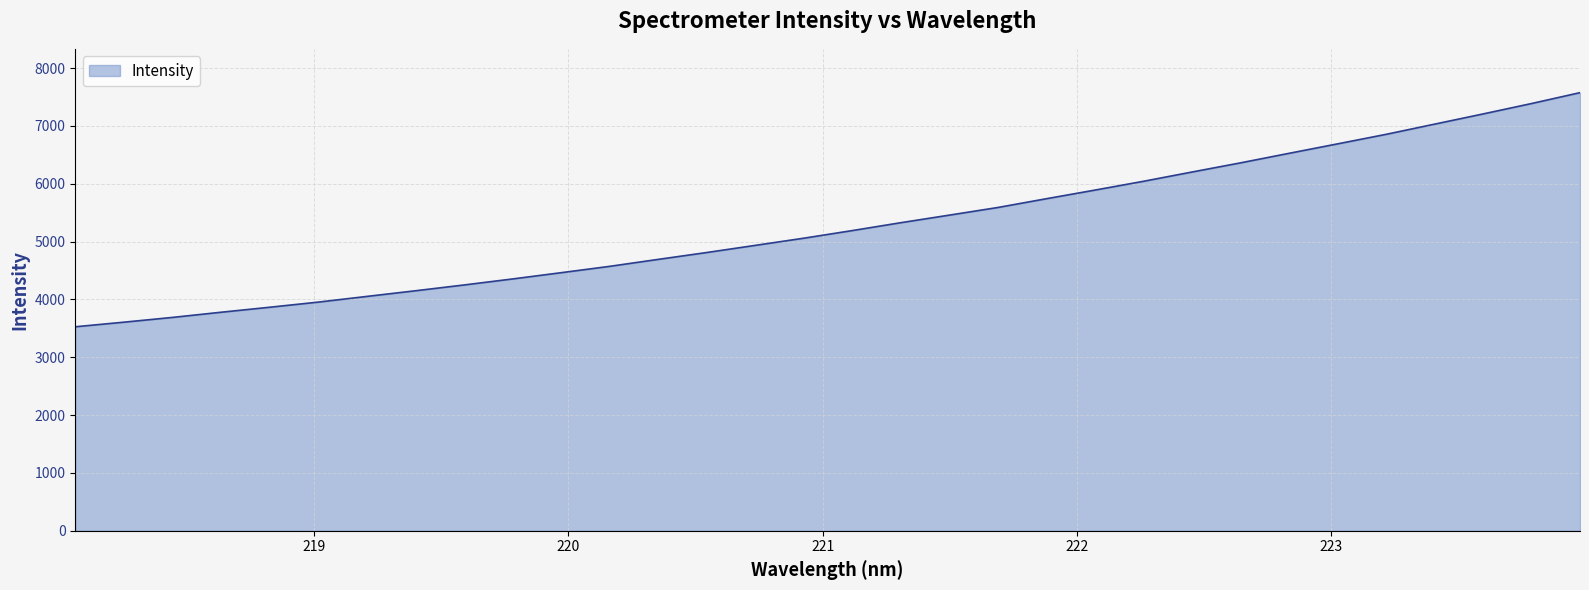

What is the minimum value shown in the chart?

3527.2